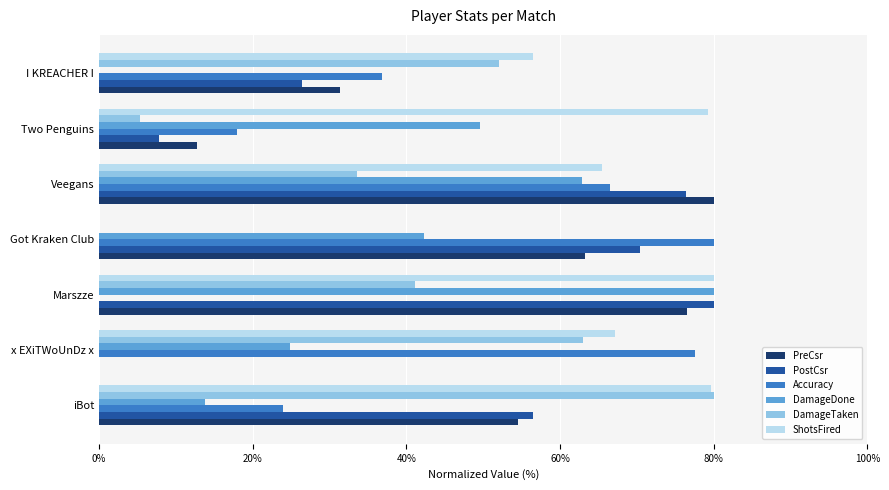

What is the greatest value displayed?

80.0